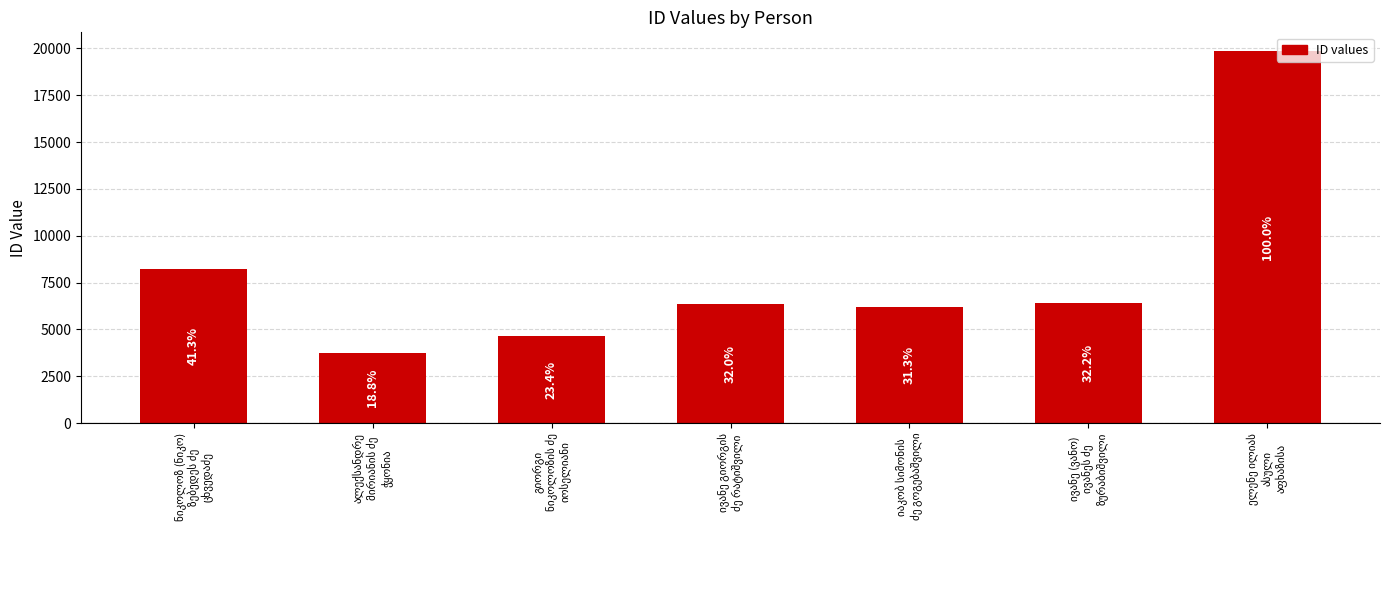

What is the sum of all values?

55432